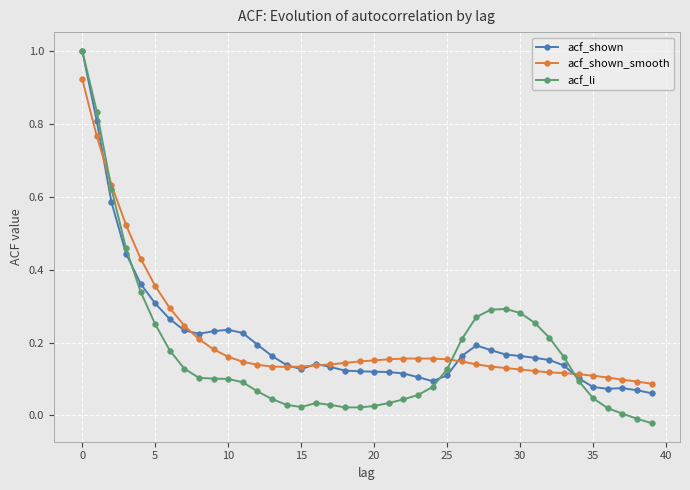

Which series has the widest spread of values?

acf_li